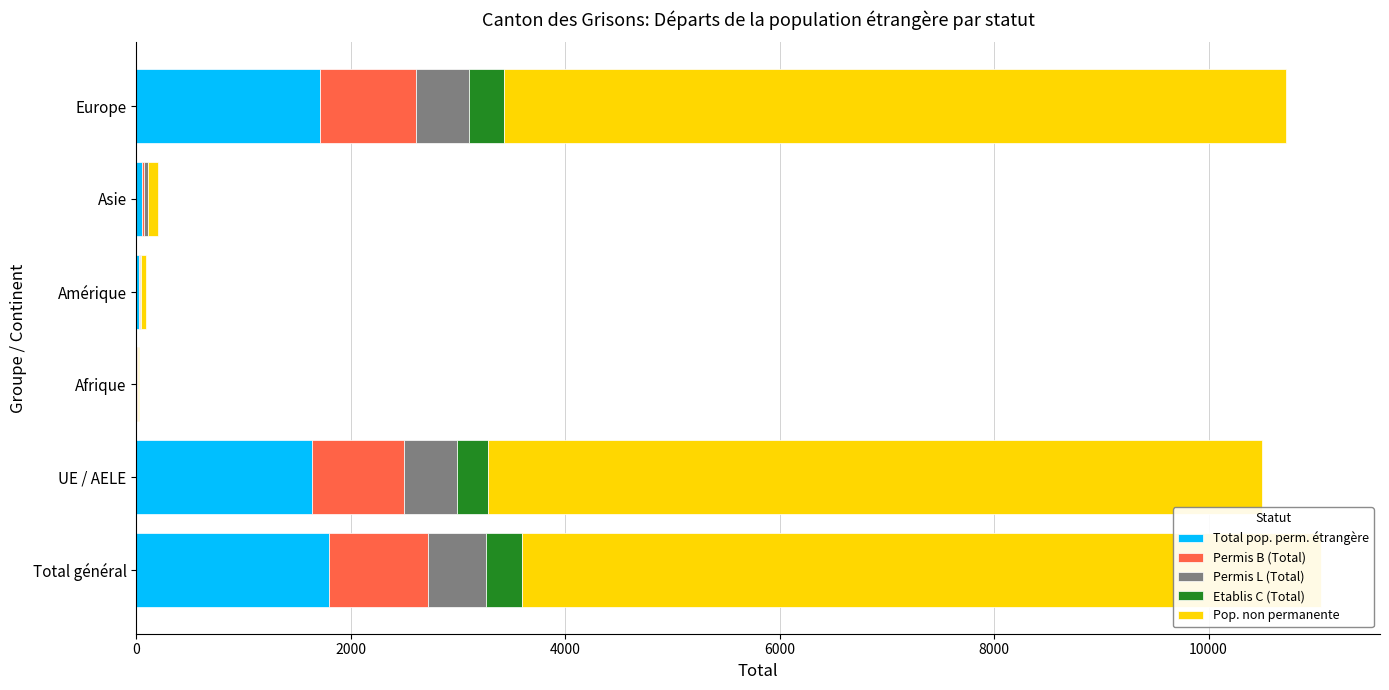

What is the lowest value of the Total pop. perm. étrangère series?

6